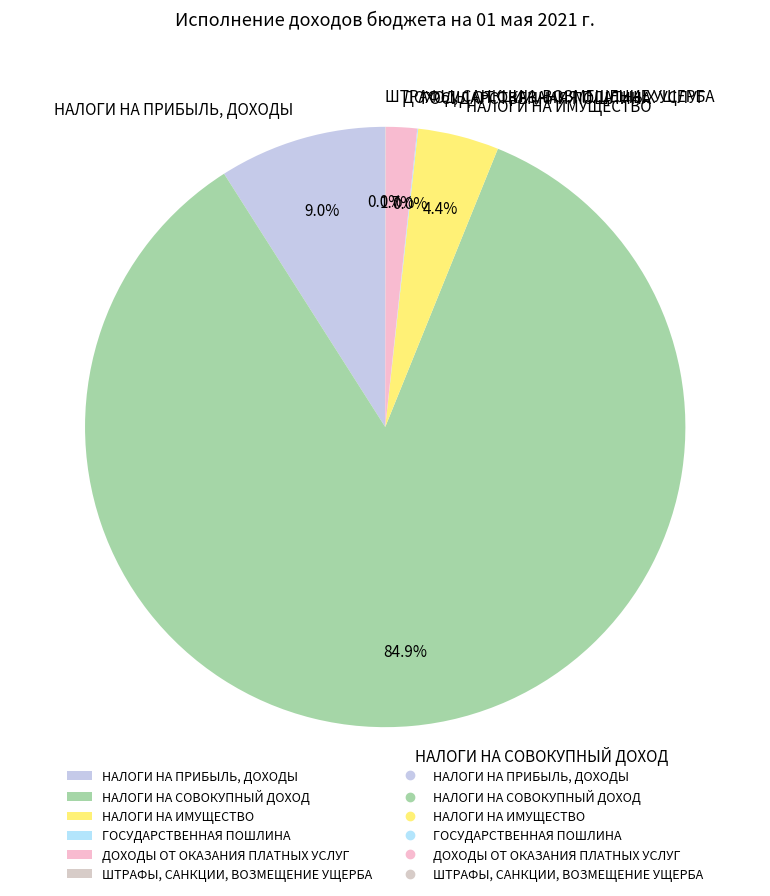

What portion of the pie excludes ДОХОДЫ ОТ ОКАЗАНИЯ ПЛАТНЫХ УСЛУГ?

98.3%